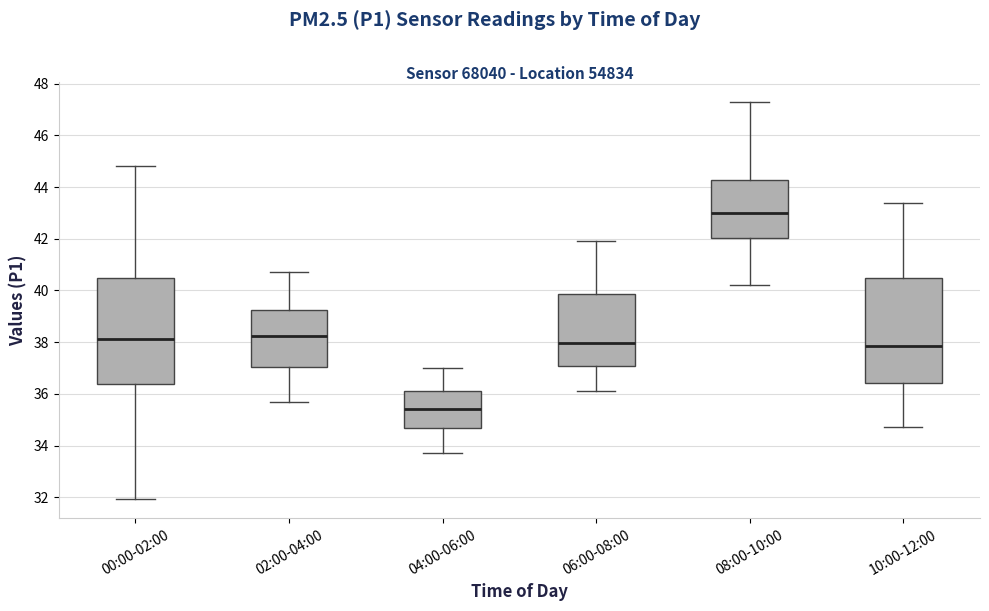

Reading left to right, transcribe this box plot: for each box, give where its median line is, the range the box spans, and where its two whiskers end, as read against the y-axis. The values are not printed on the chart, so give them approximately, as read against the axis.

00:00-02:00: median 38.2, box 36.4 to 40.4, whiskers 32.0 to 44.8
02:00-04:00: median 38.2, box 37.0 to 39.2, whiskers 35.8 to 40.8
04:00-06:00: median 35.4, box 34.6 to 36.2, whiskers 33.8 to 37.0
06:00-08:00: median 38.0, box 37.0 to 39.8, whiskers 36.2 to 42.0
08:00-10:00: median 43.0, box 42.0 to 44.2, whiskers 40.2 to 47.4
10:00-12:00: median 37.8, box 36.4 to 40.4, whiskers 34.8 to 43.4